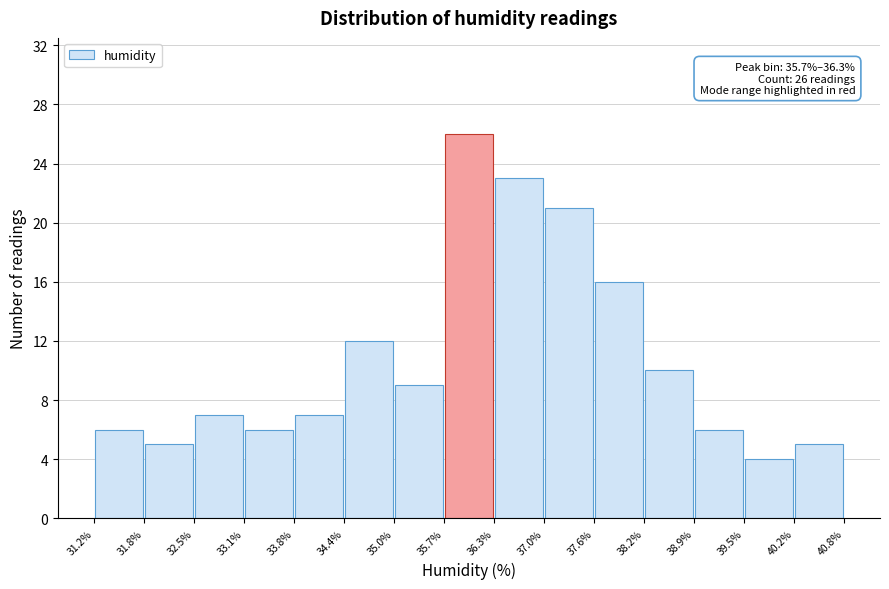

Which range on the x-axis has the tallest bar?

35.7% to 36.3%